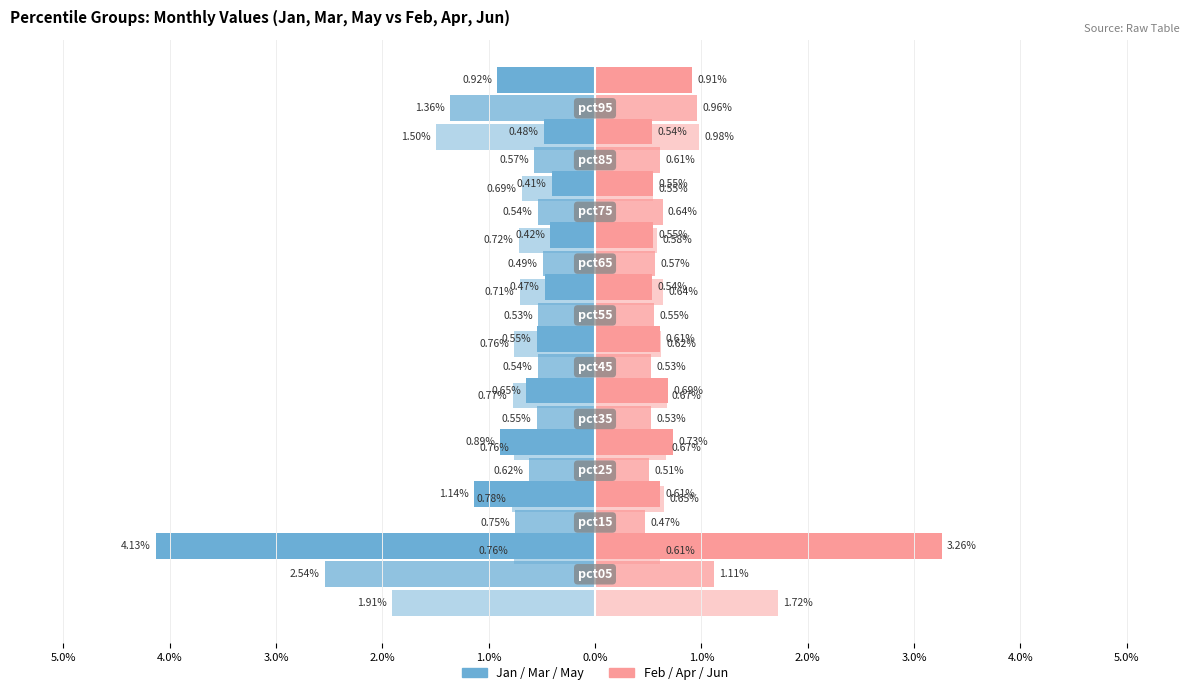

Between 4.0% and 1.0%, which series saw the biggest shift?

Jan